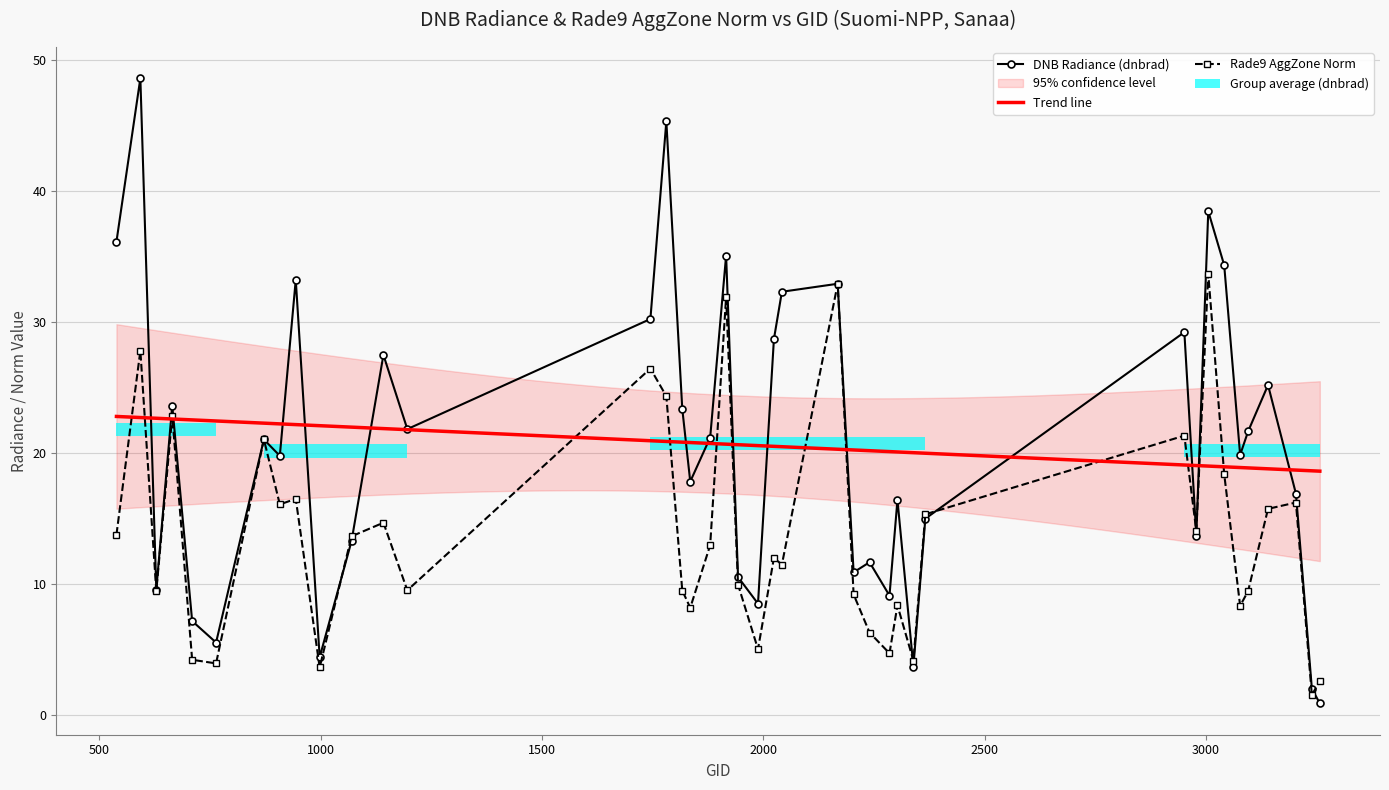

Does the chart have visible grid lines?

Yes